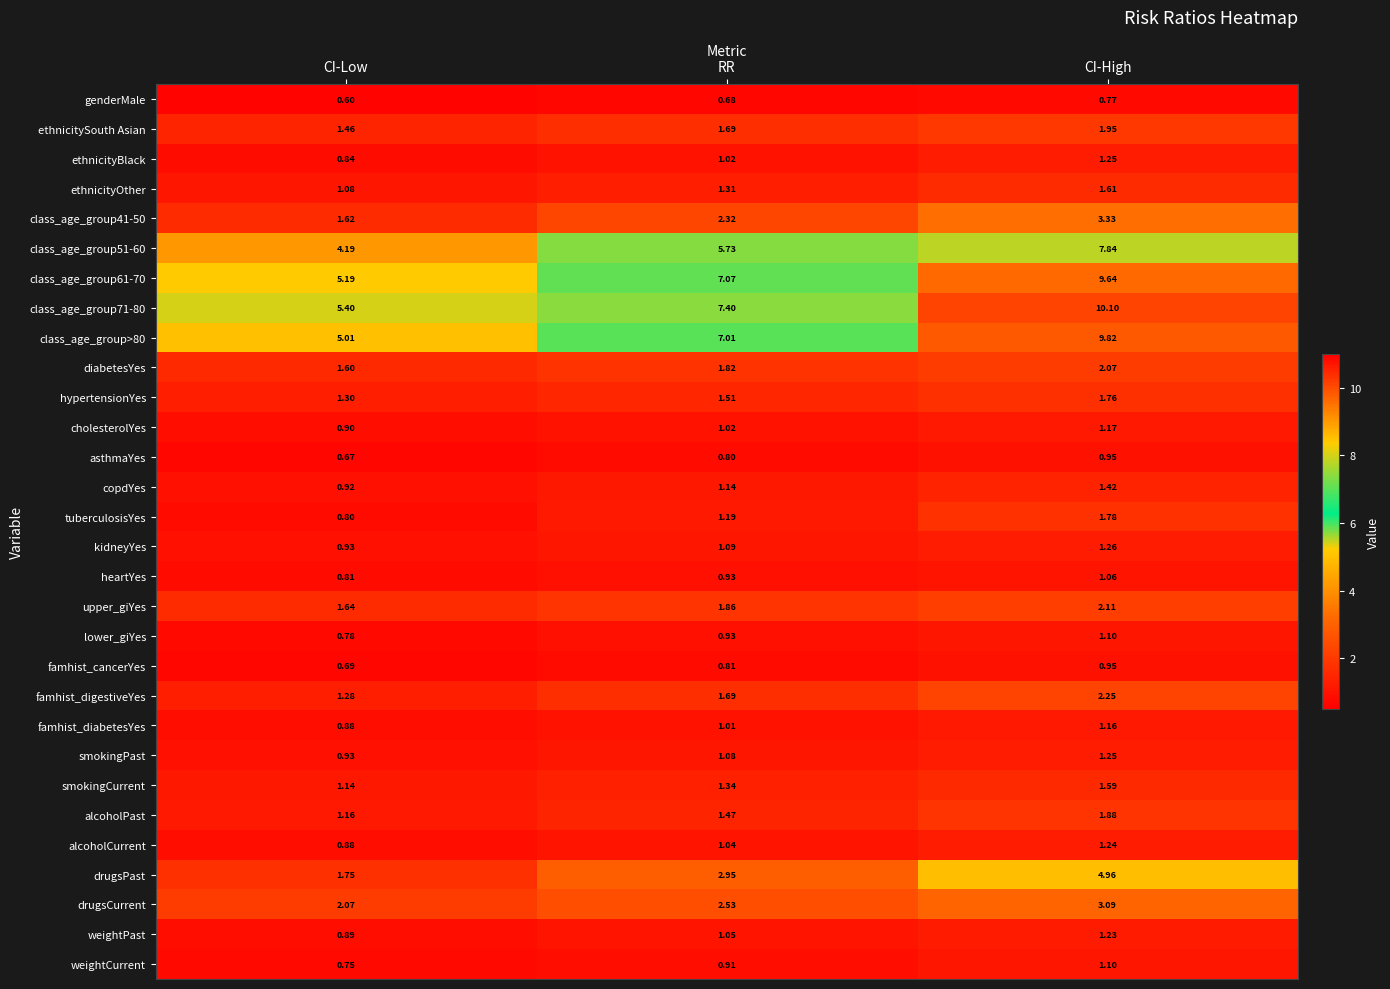

At which category does the chart reach its minimum across all series?

CI-Low